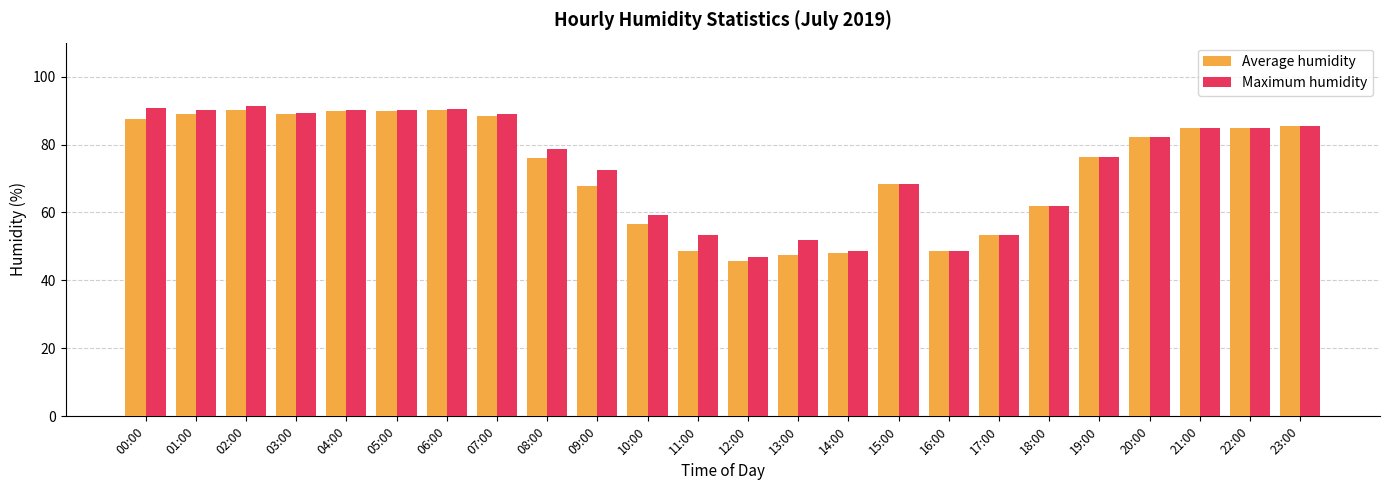

What value does the Average humidity series have at 03:00?

89.1